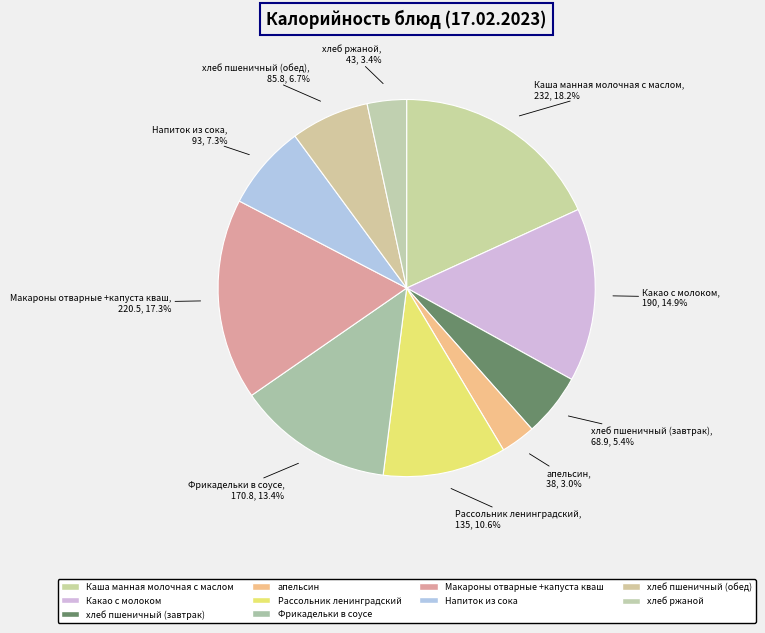

What is the total percentage of Рассольник ленинградский and Макароны отварные +капуста кваш?

27.8%